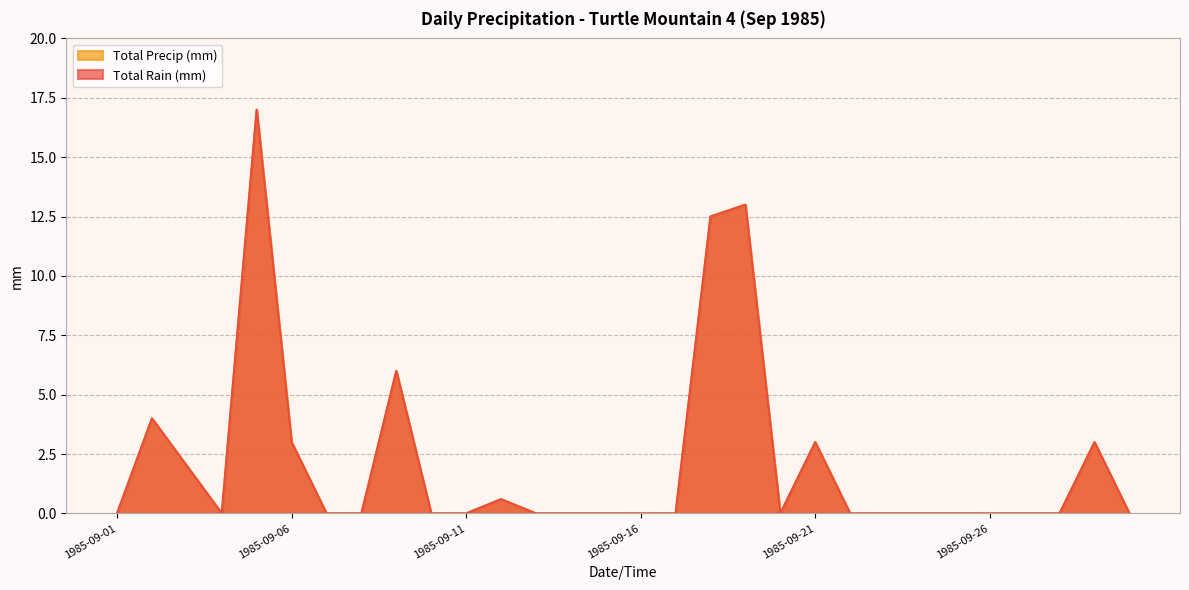

Reading right to left, list all the values displayed in this chart.

Total Rain (mm): 1985-09-30=0.0	1985-09-29=3.0	1985-09-28=0.0	1985-09-27=0.0	1985-09-26=0.0	1985-09-25=0.0	1985-09-24=0.0	1985-09-23=0.0	1985-09-22=0.0	1985-09-21=3.0	1985-09-20=0.0	1985-09-19=13.0	1985-09-18=12.5	1985-09-17=0.0	1985-09-16=0.0	1985-09-15=0.0	1985-09-14=0.0	1985-09-13=0.0	1985-09-12=0.6	1985-09-11=0.0	1985-09-10=0.0	1985-09-09=6.0	1985-09-08=0.0	1985-09-07=0.0	1985-09-06=3.0	1985-09-05=17.0	1985-09-04=0.0	1985-09-03=2.0	1985-09-02=4.0	1985-09-01=0.0
Total Precip (mm): 1985-09-30=0.0	1985-09-29=3.0	1985-09-28=0.0	1985-09-27=0.0	1985-09-26=0.0	1985-09-25=0.0	1985-09-24=0.0	1985-09-23=0.0	1985-09-22=0.0	1985-09-21=3.0	1985-09-20=0.0	1985-09-19=13.0	1985-09-18=12.5	1985-09-17=0.0	1985-09-16=0.0	1985-09-15=0.0	1985-09-14=0.0	1985-09-13=0.0	1985-09-12=0.6	1985-09-11=0.0	1985-09-10=0.0	1985-09-09=6.0	1985-09-08=0.0	1985-09-07=0.0	1985-09-06=3.0	1985-09-05=17.0	1985-09-04=0.0	1985-09-03=2.0	1985-09-02=4.0	1985-09-01=0.0